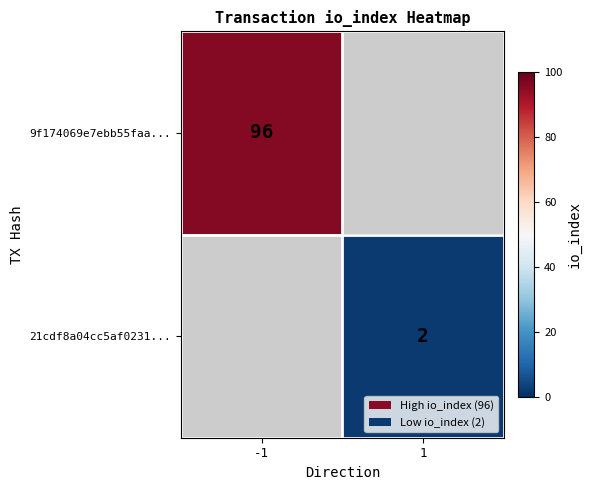

True or false: 9f174069e7ebb55faa... has a value of 27.6 at -1.

False